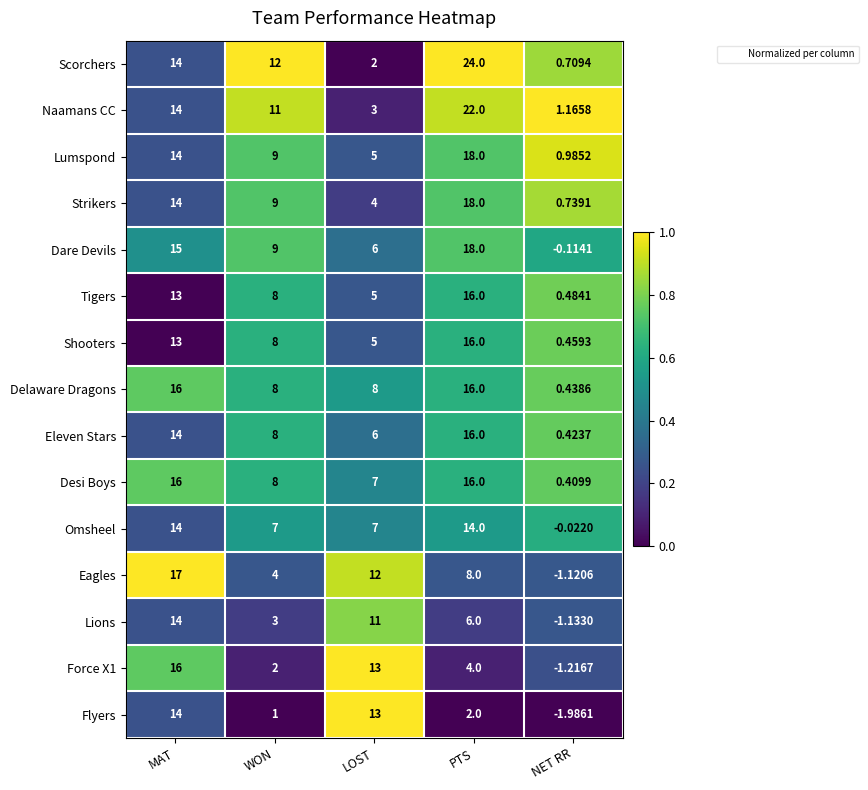

Count the number of categories in the chart.

5